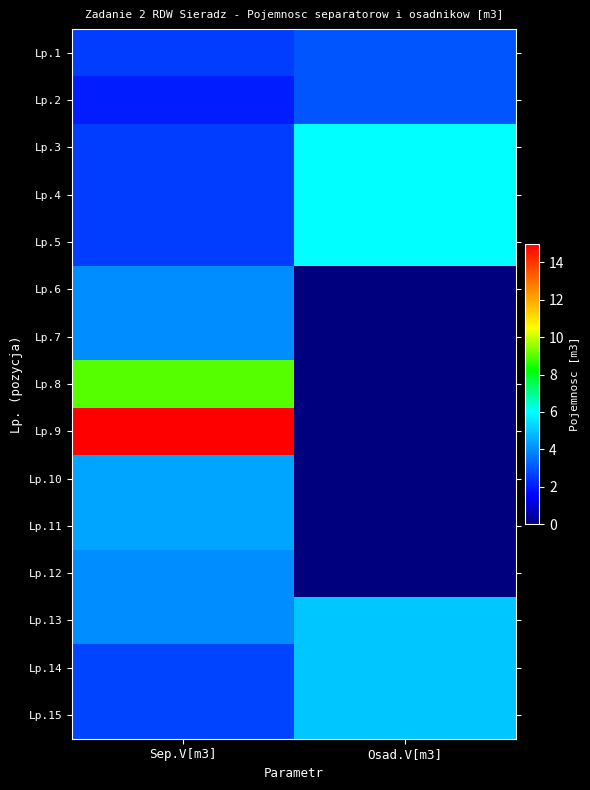

What is the total value across all series at Sep.V[m3]?

66.6